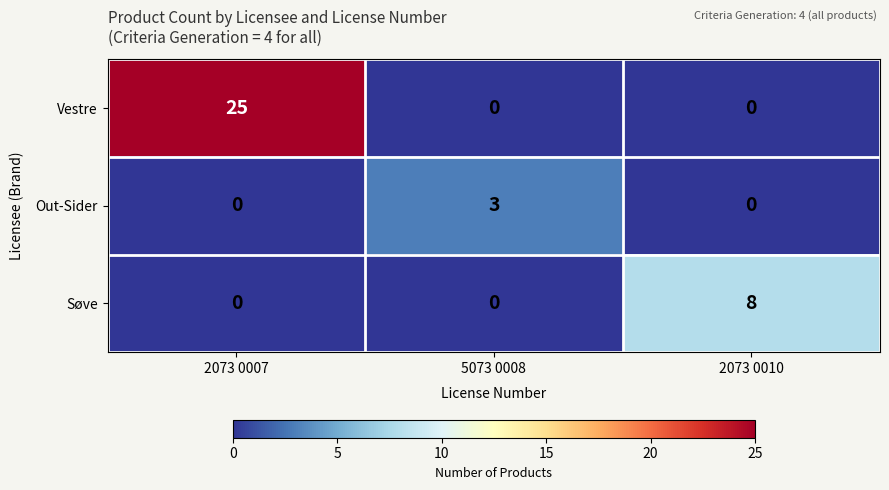

Between 2073 0007 and 5073 0008, which series saw the biggest shift?

Vestre